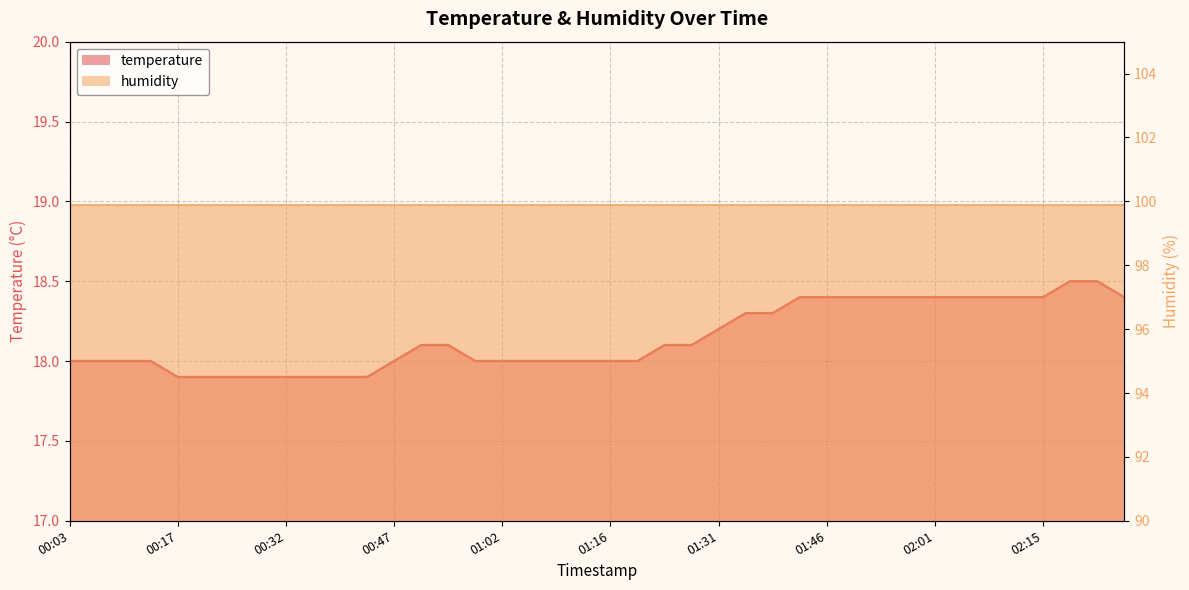

What is the ratio of the value at 01:39 to the value at 00:21?

1.0